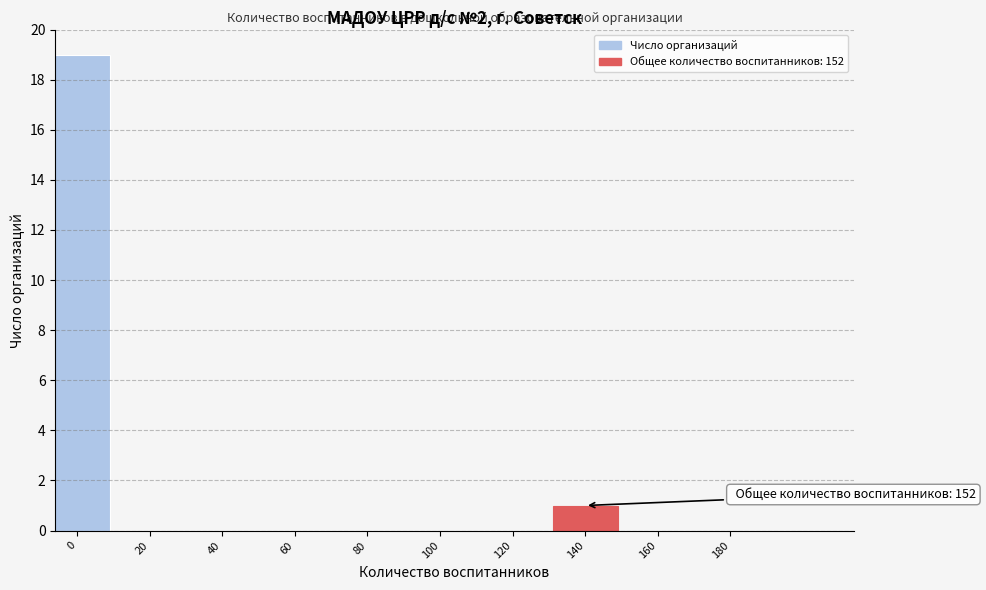

Reading right to left, extract all data points from this chart.

180=0	160=0	140=1	120=0	100=0	80=0	60=0	40=0	20=0	0=19